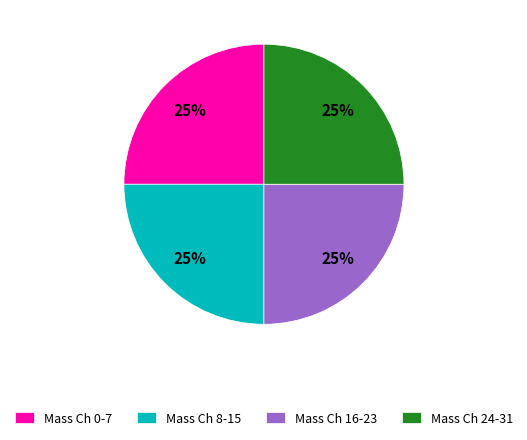

Is it true that Mass Ch 8-15 is 25% of the pie?

True